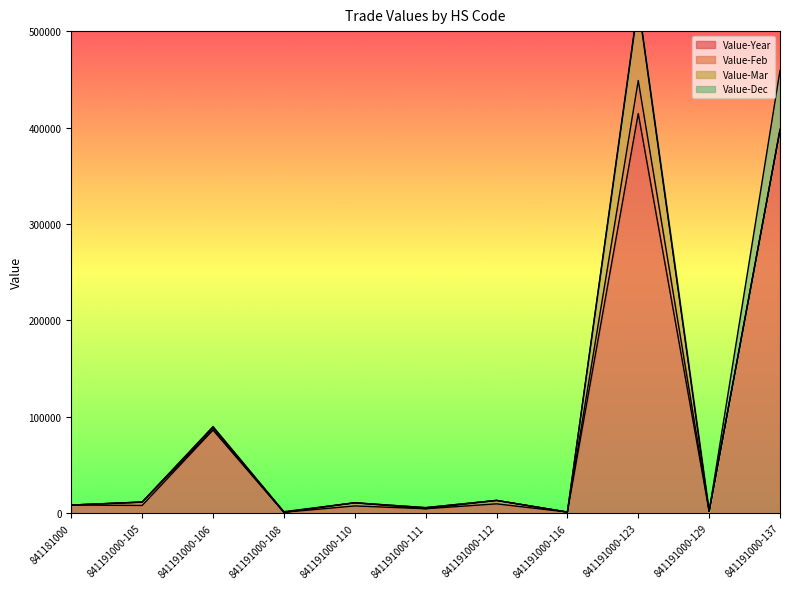

Reading left to right, transcribe all the data shown in this chart.

Value-Year: 8500	8083	86339	965	7591	4649	9747	1211	414540	2044	397140
Value-Feb: 0	3310	327	0	3257	0	3555	0	34222	0	0
Value-Mar: 0	272	2134	0	0	1162	0	0	78480	0	1206
Value-Dec: 0	0	1135	709	0	0	0	0	2644	0	60937